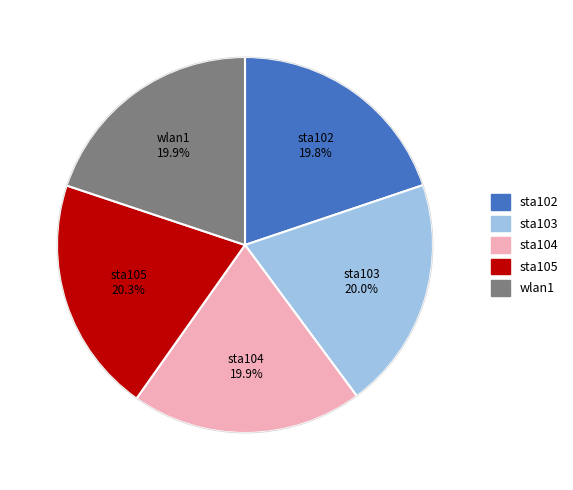

Approximately how many times larger is the value at sta105 compared to sta103?

1.0